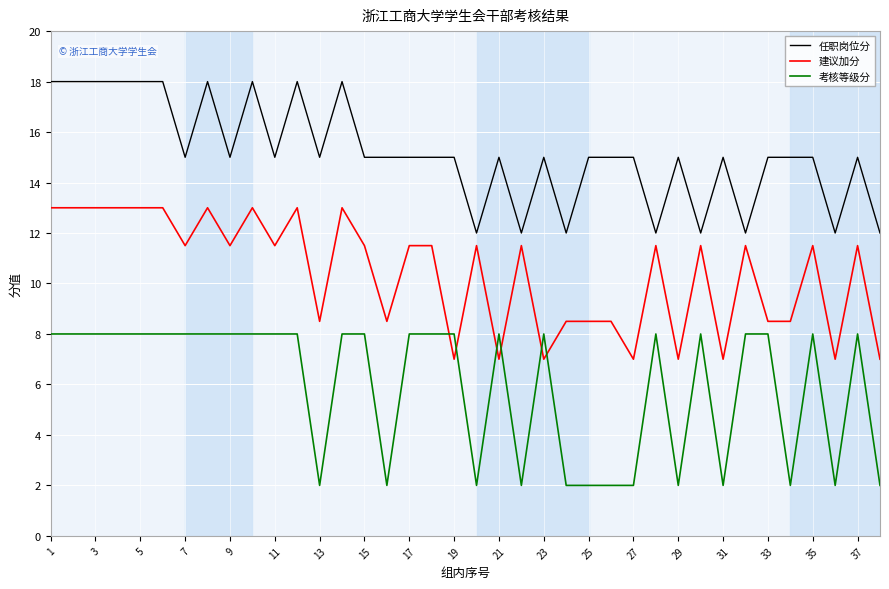

How many lines are shown in the chart?

3